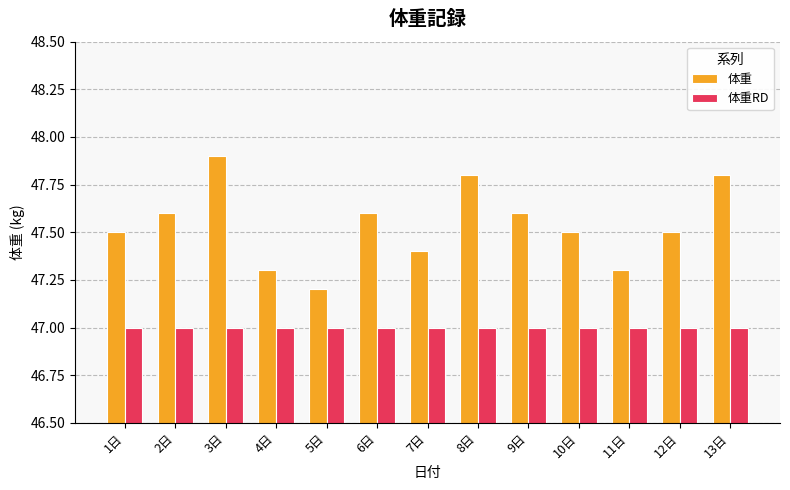

What position from the right is 2日?

12